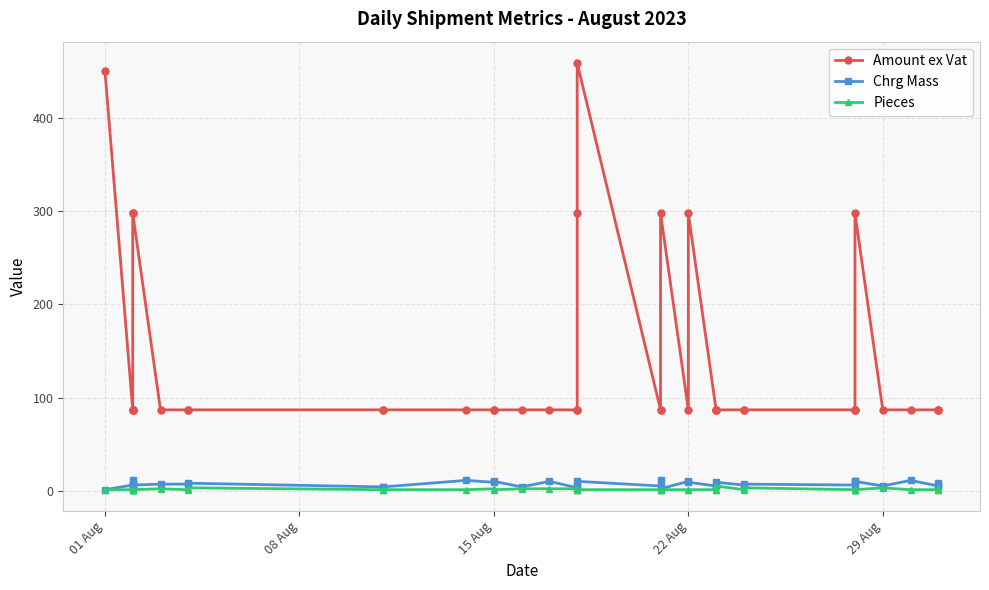

What is the difference between the second highest and minimum values in the Pieces series?

2.0